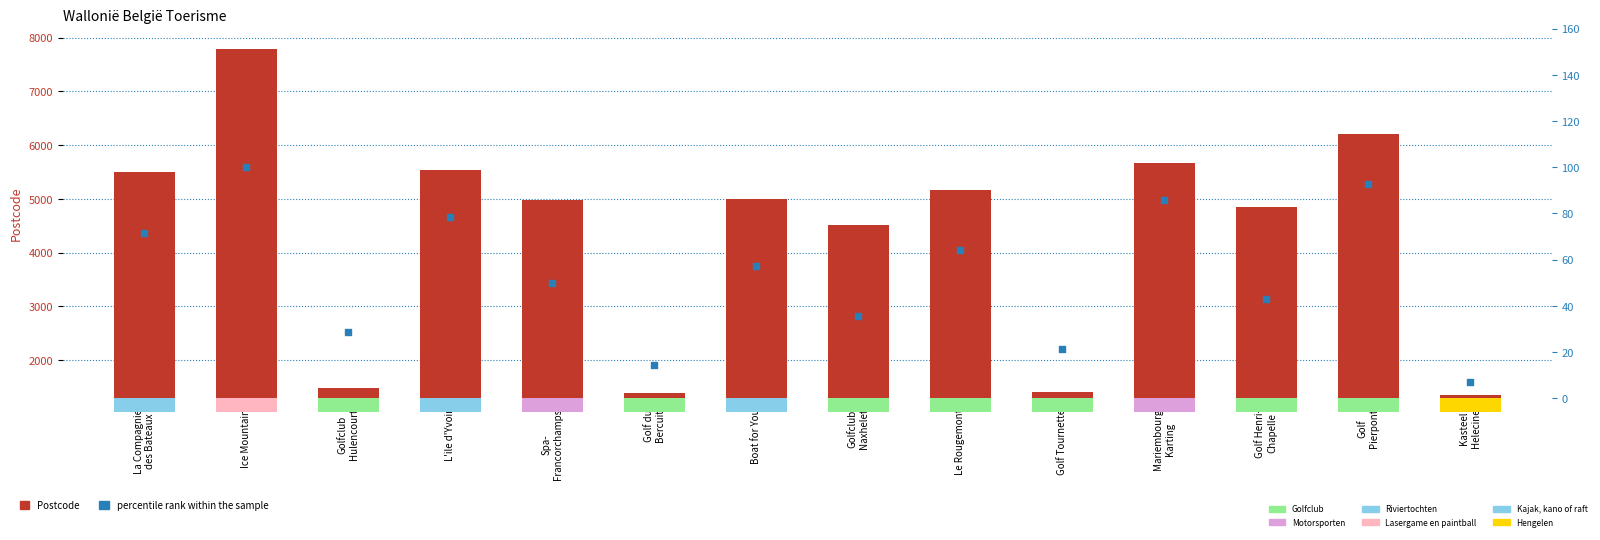

Which series reaches the maximum Y coordinate?

Postcode